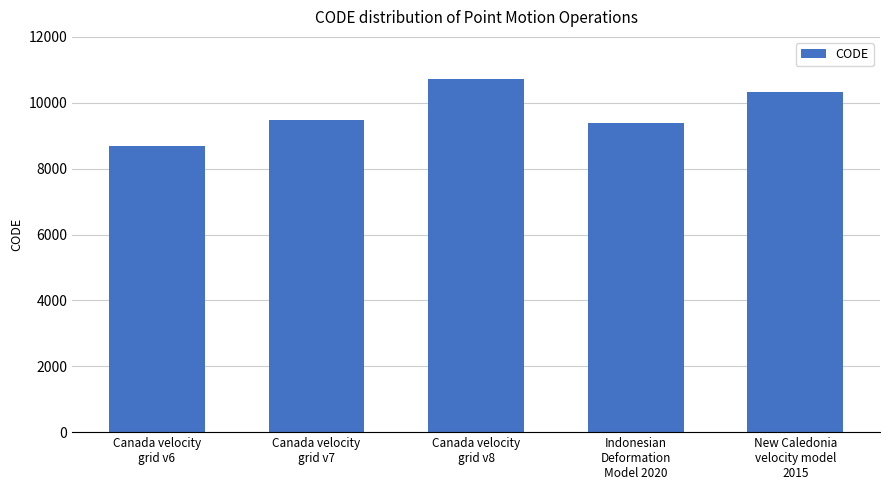

Is it true that the value at New Caledonia
velocity model
2015 is 10323?

True